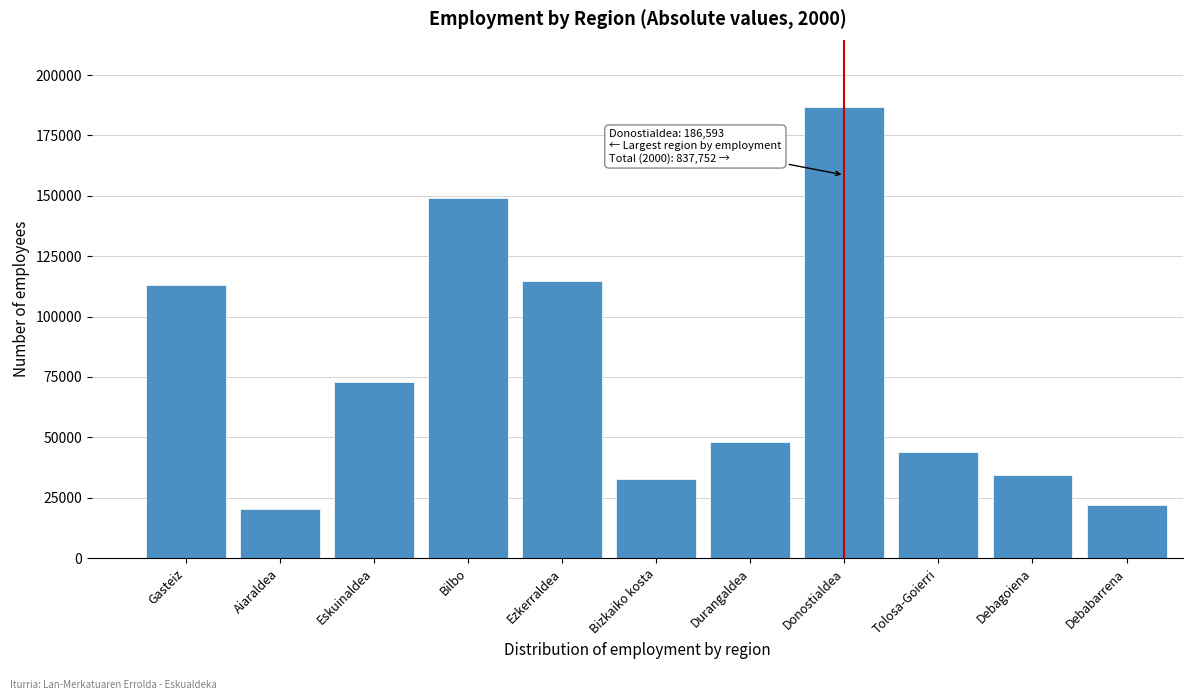

Reading right to left, what are all the values shown in this chart?

22104	34574	43902	186593	48106	32690	114744	149028	72834	20292	112886